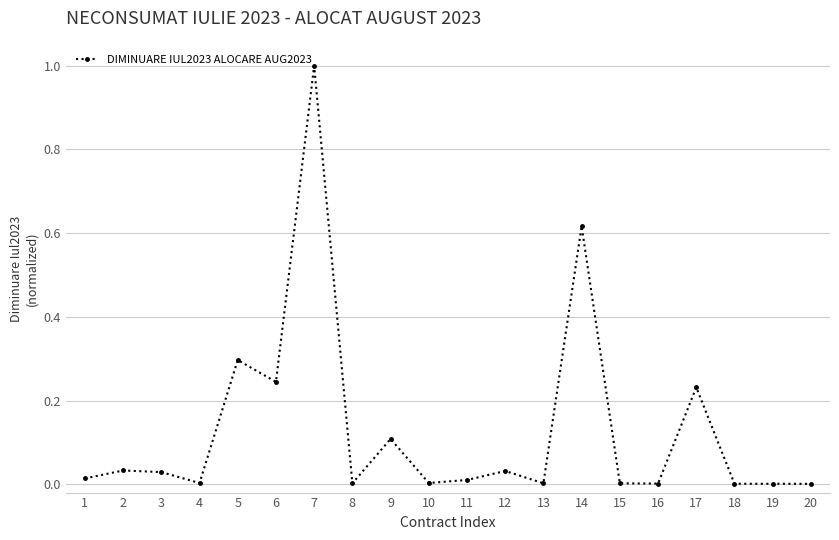

Is it true that the value at 6 is 0.1?

False